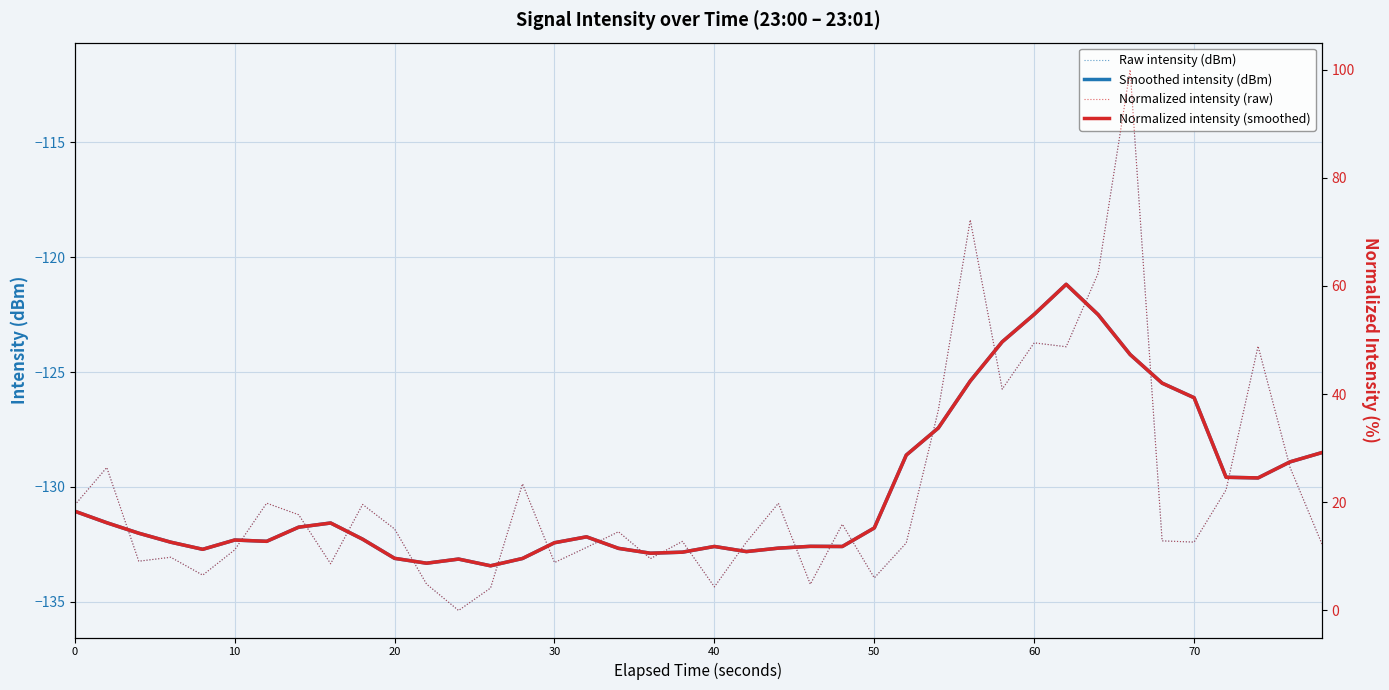

True or false: Normalized intensity (smoothed) and Smoothed intensity (dBm) intersect in this chart.

False